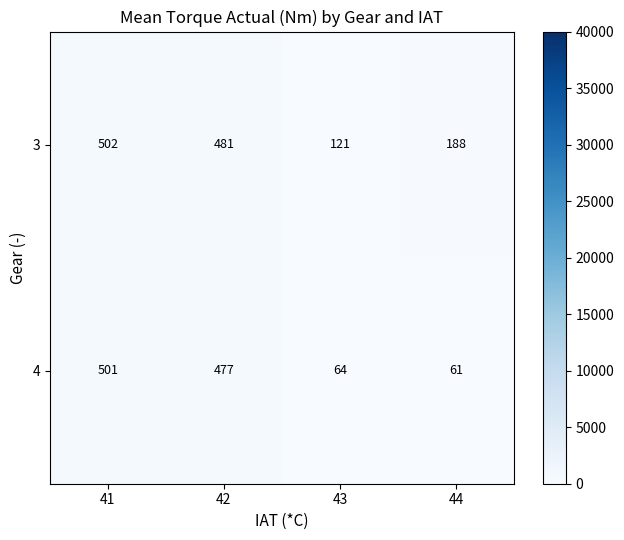

Reading left to right, what are all the values shown in this chart?

3: 502	481	121	188
4: 501	477	64	61